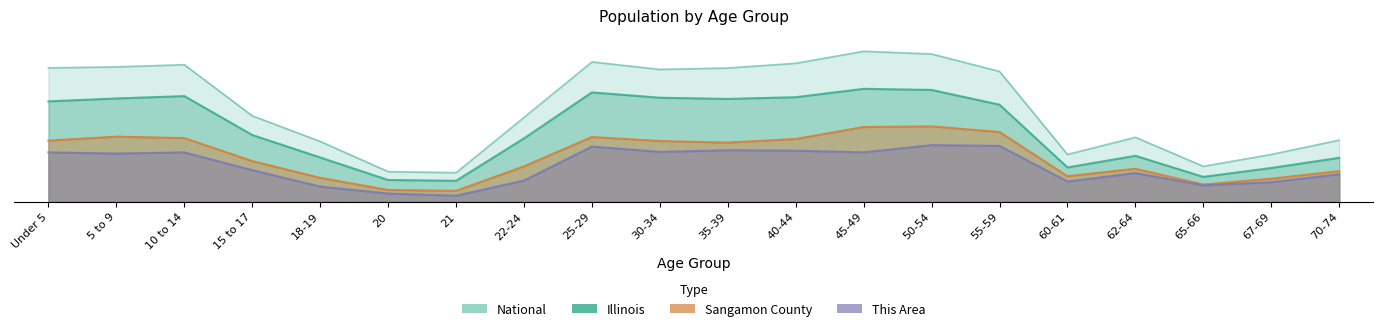

At which category does Sangamon County reach its first local peak?

5 to 9